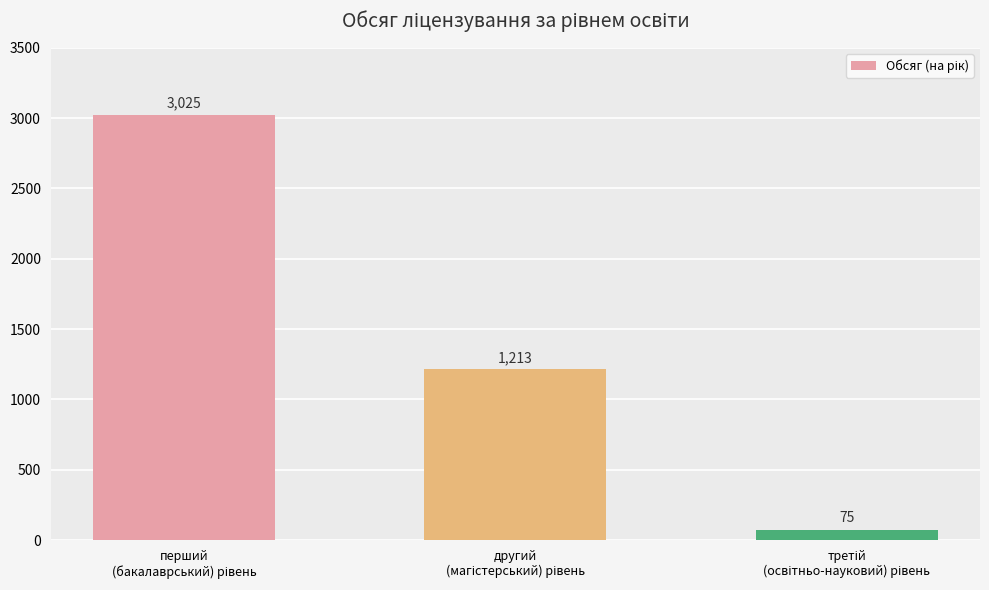

Reading right to left, transcribe all the data shown in this chart.

75	1213	3025